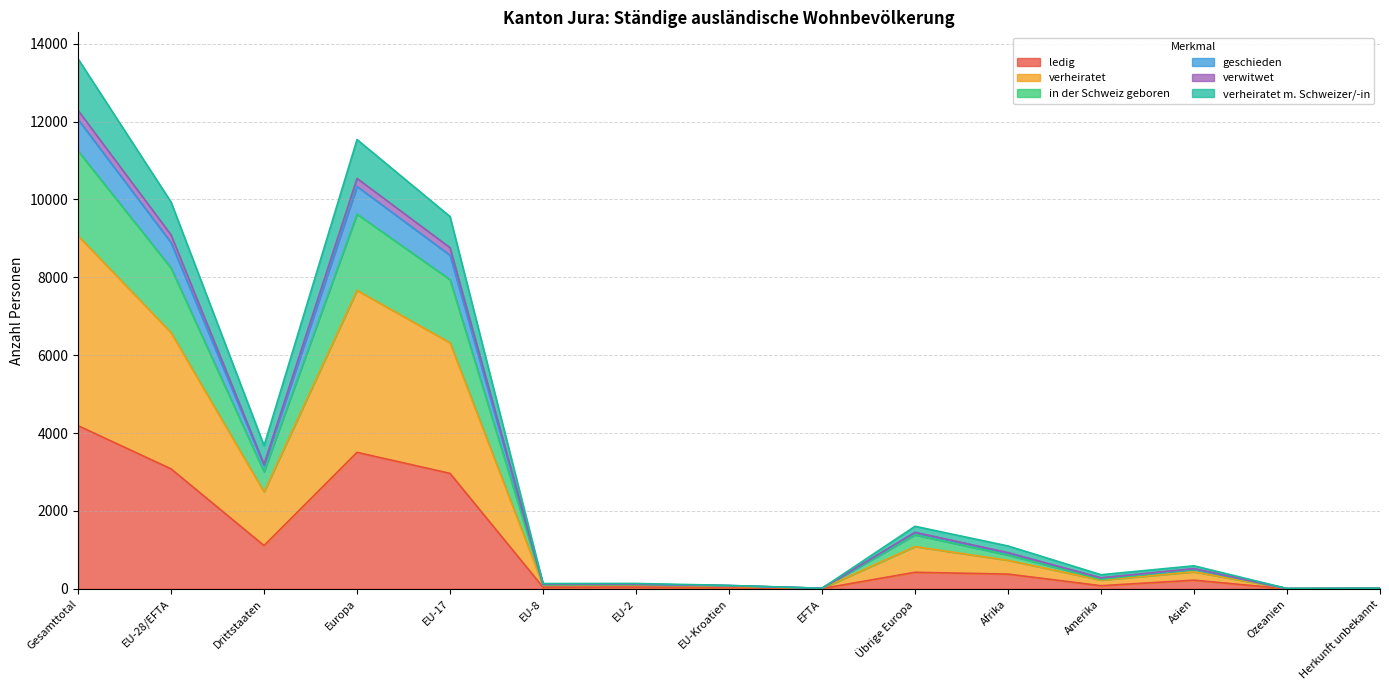

True or false: ledig and in der Schweiz geboren cross at least once.

False